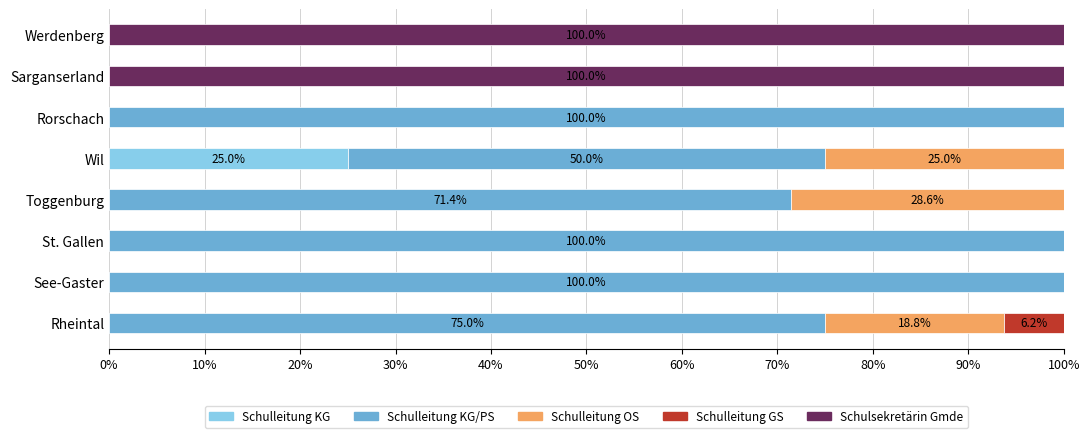

What is the sum of the Schulleitung KG values at Rheintal and Wil?

25.0